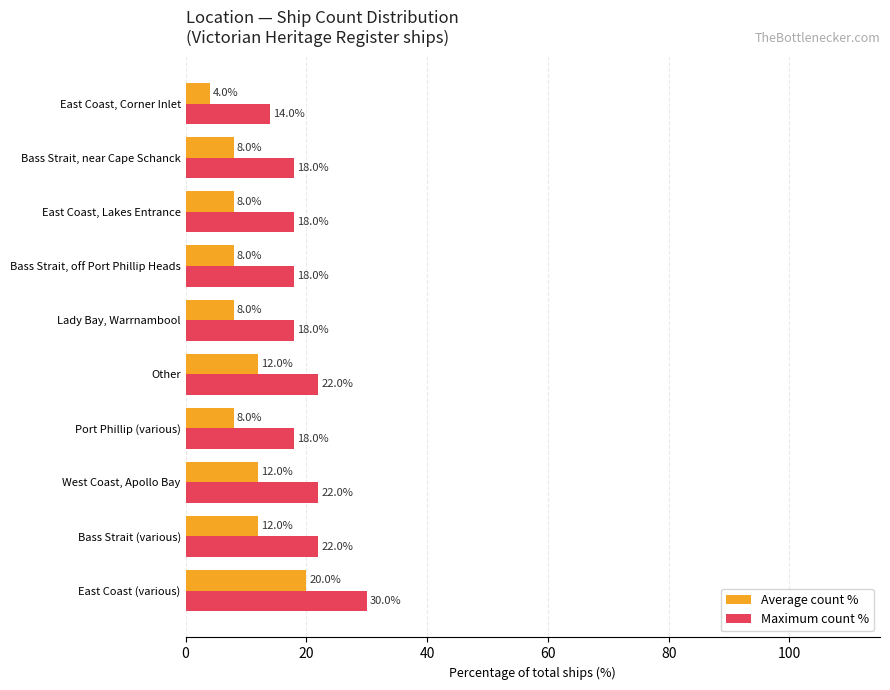

At which category is the sum across all series the highest?

East Coast (various)